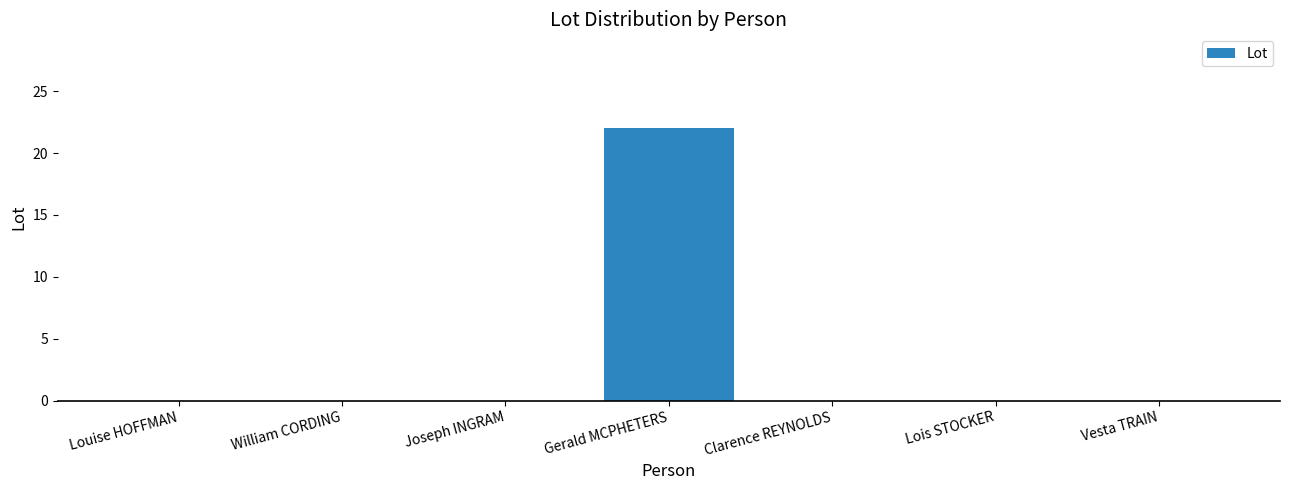

What is the sum of all values?

22